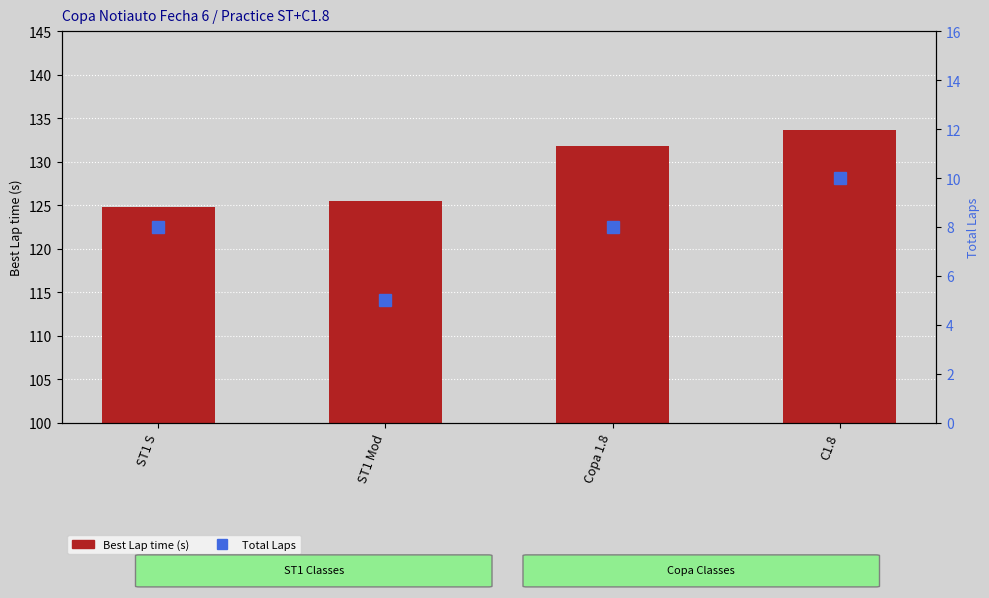

What is the label of the 1st bar from the left?

ST1 S